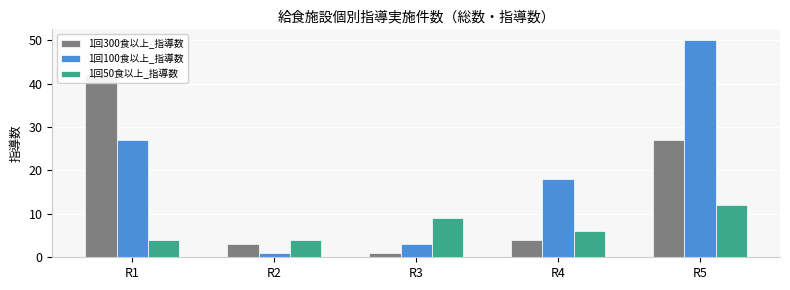

What is the difference between the maximum and minimum values in the 1回300食以上_指導数 series?

41